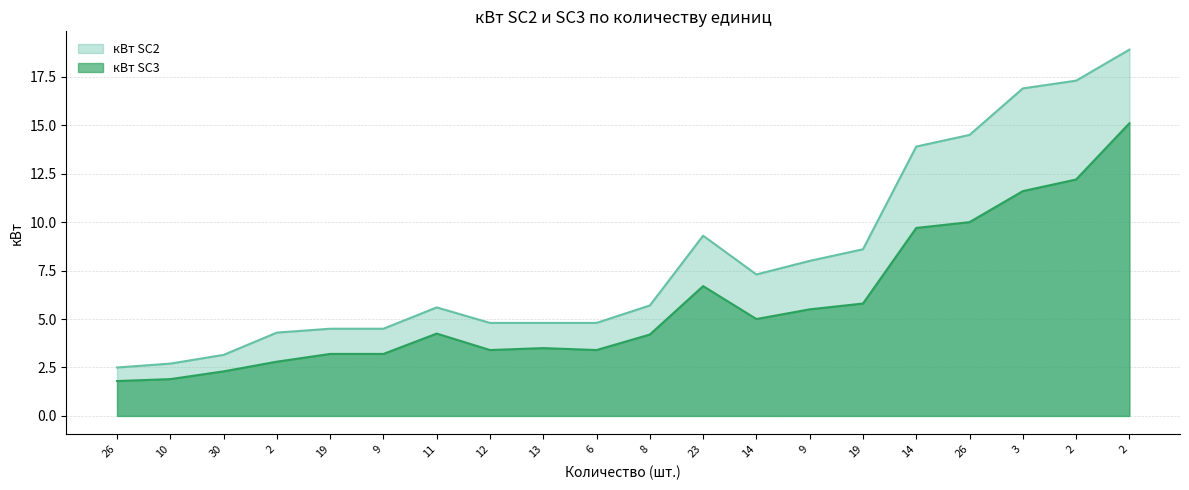

Which category has the lowest value in the кВт SC2 series?

26